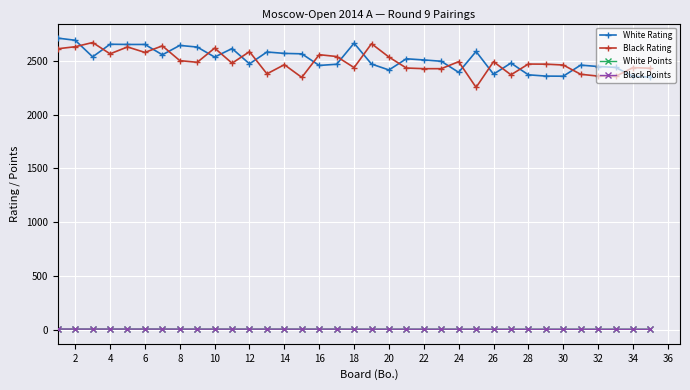

What is the value of the Black Rating point at the 7th from the left?

2638.0